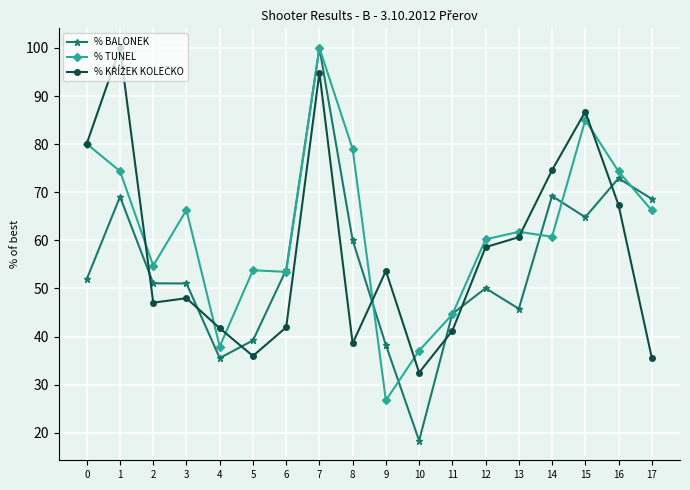

The value of % BALONEK at 17 is 95.1. True or false?

False